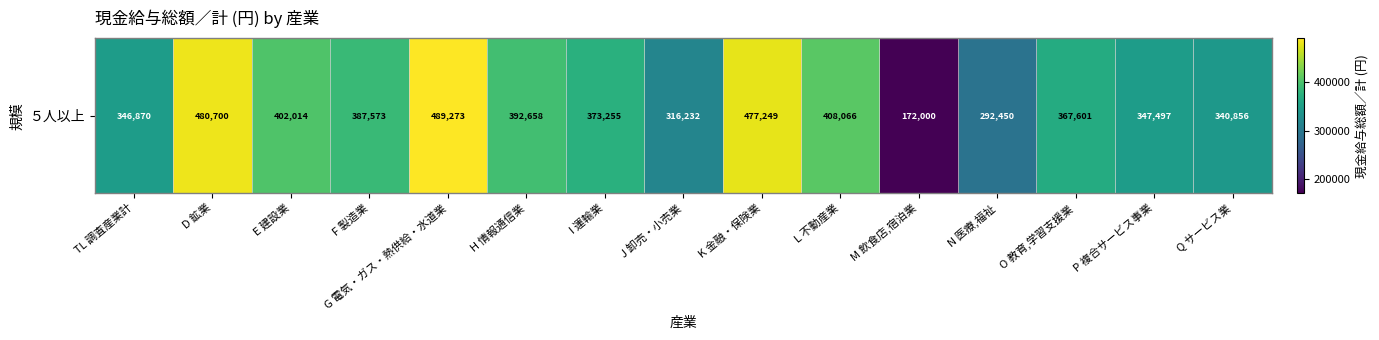

At which label is the value closest to 330636?

Q サービス業